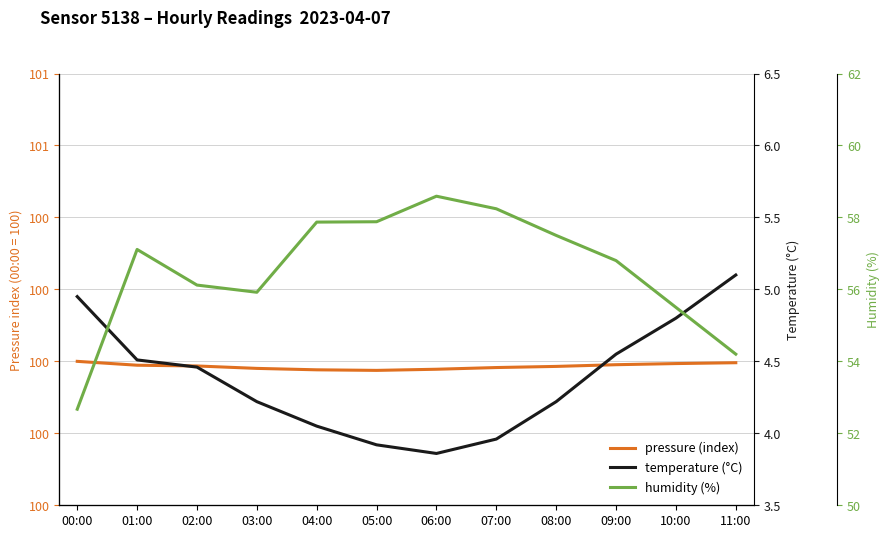

Count the pressure (index) values in the range 99 to 100.

12